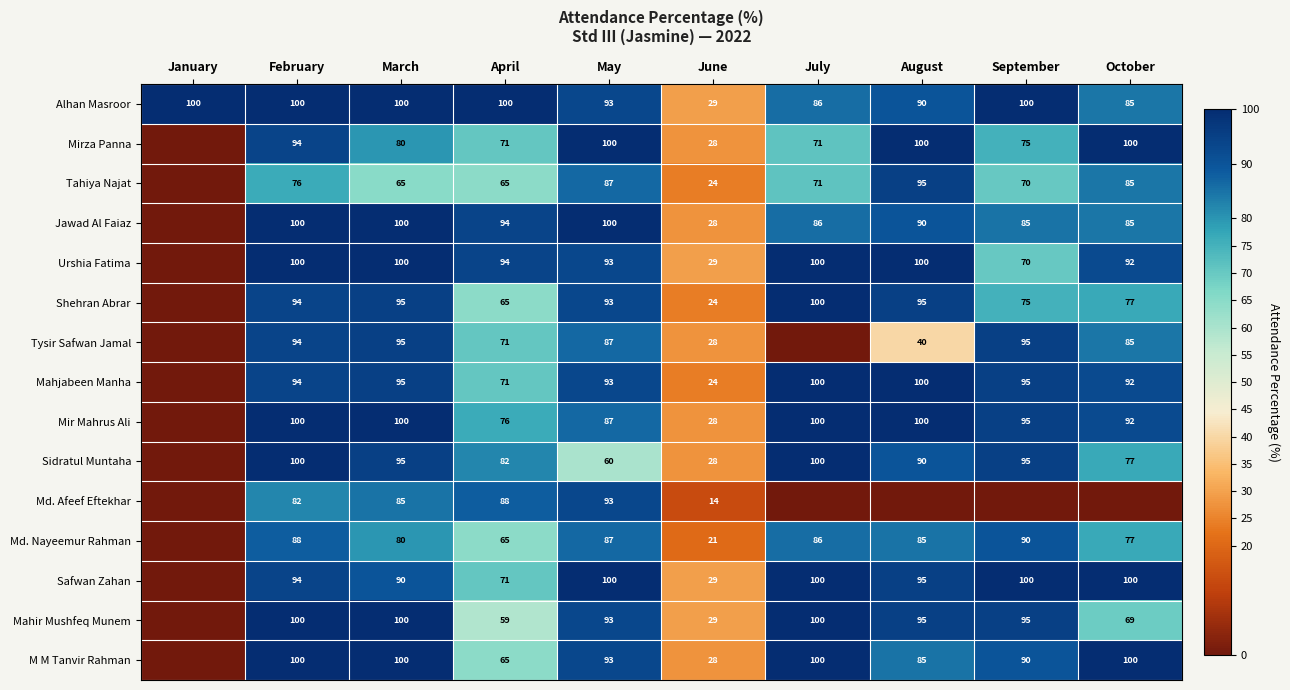

Is it true that M M Tanvir Rahman equals 40.7 at October?

False